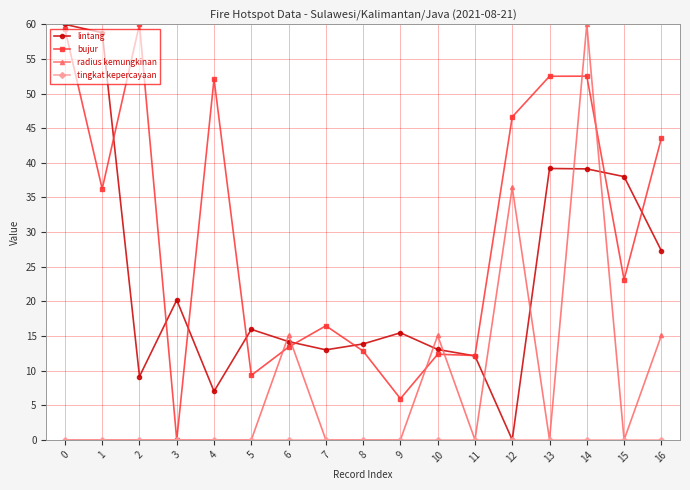

Is it true that bujur equals 79.9 at 0?

False